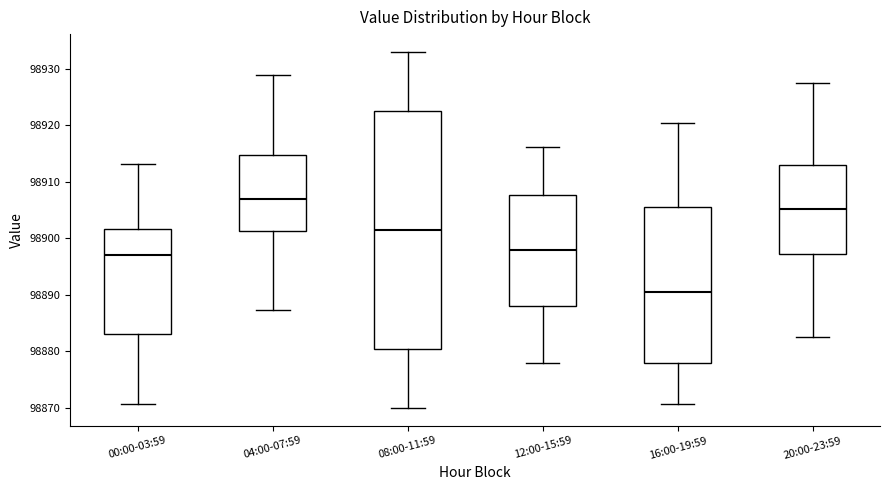

Reading left to right, transcribe this box plot: for each box, give where its median line is, the range the box spans, and where its two whiskers end, as read against the y-axis. The values are not printed on the chart, so give them approximately, as read against the axis.

00:00-03:59: median 98897, box 98883 to 98902, whiskers 98871 to 98913
04:00-07:59: median 98907, box 98901 to 98915, whiskers 98887 to 98929
08:00-11:59: median 98902, box 98881 to 98923, whiskers 98870 to 98933
12:00-15:59: median 98898, box 98888 to 98908, whiskers 98878 to 98916
16:00-19:59: median 98891, box 98878 to 98906, whiskers 98871 to 98921
20:00-23:59: median 98905, box 98897 to 98913, whiskers 98883 to 98928